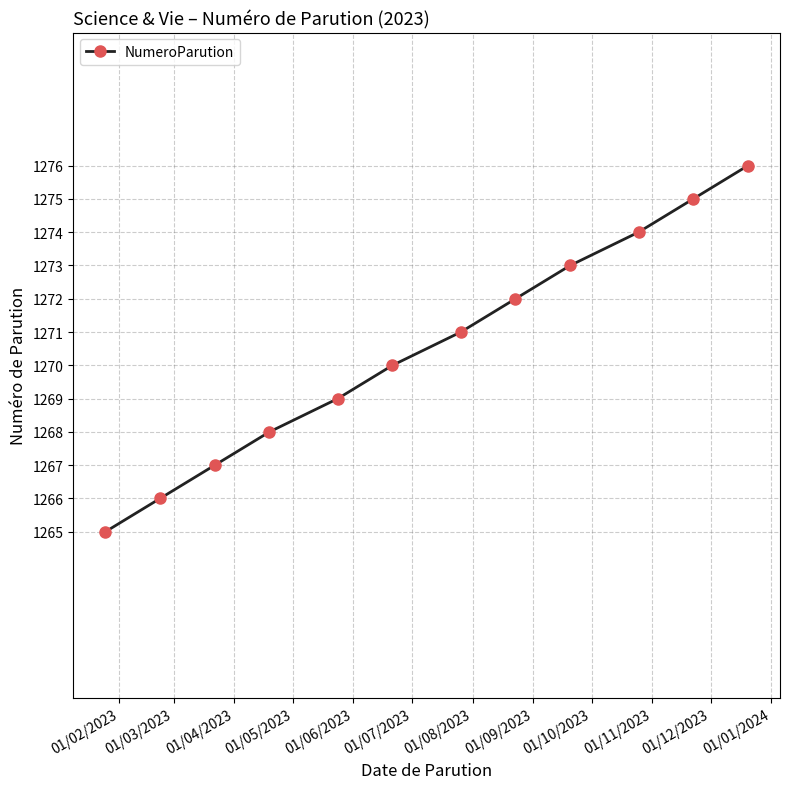

Reading left to right, transcribe all the data shown in this chart.

1265	1266	1267	1268	1269	1270	1271	1272	1273	1274	1275	1276